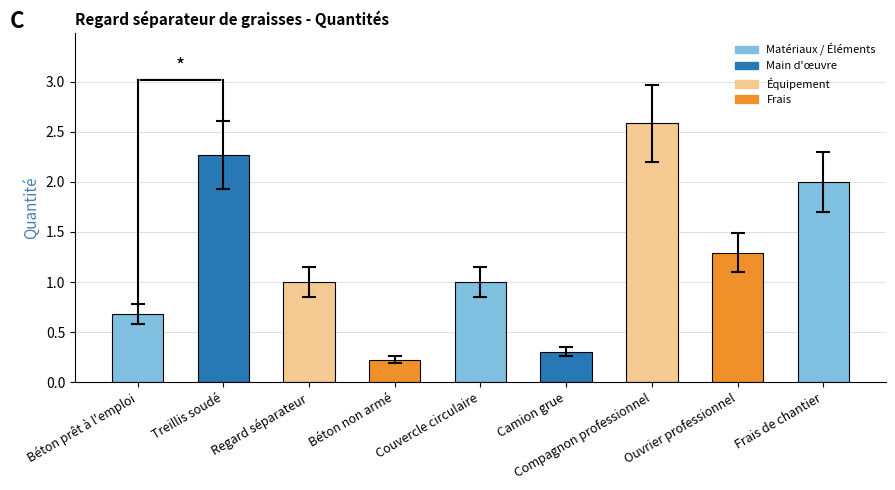

The value at Ouvrier professionnel is 1.3. True or false?

True